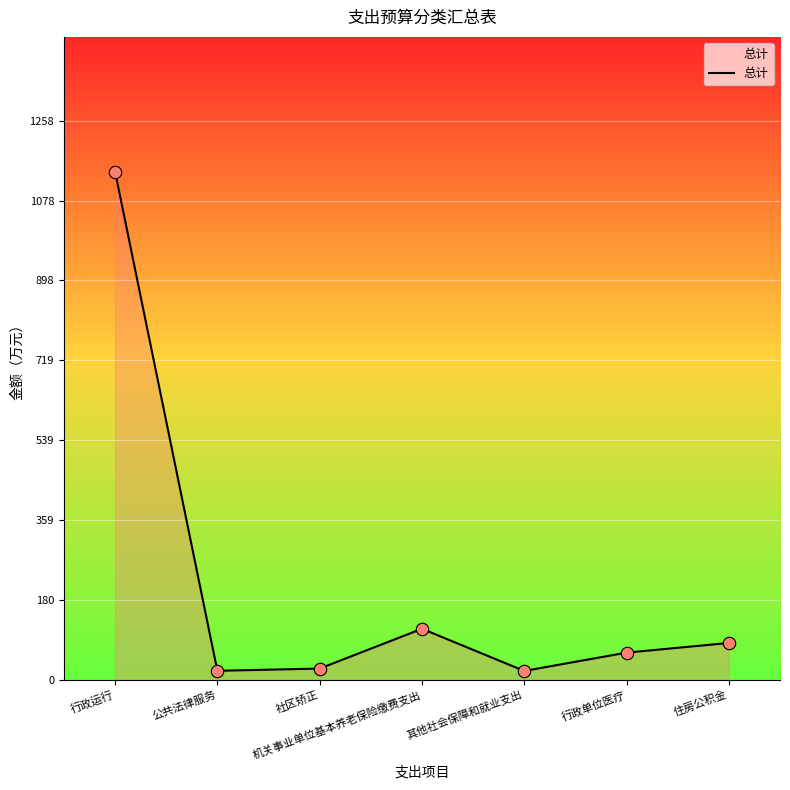

Between 行政运行 and 其他社会保障和就业支出, which is larger?

行政运行